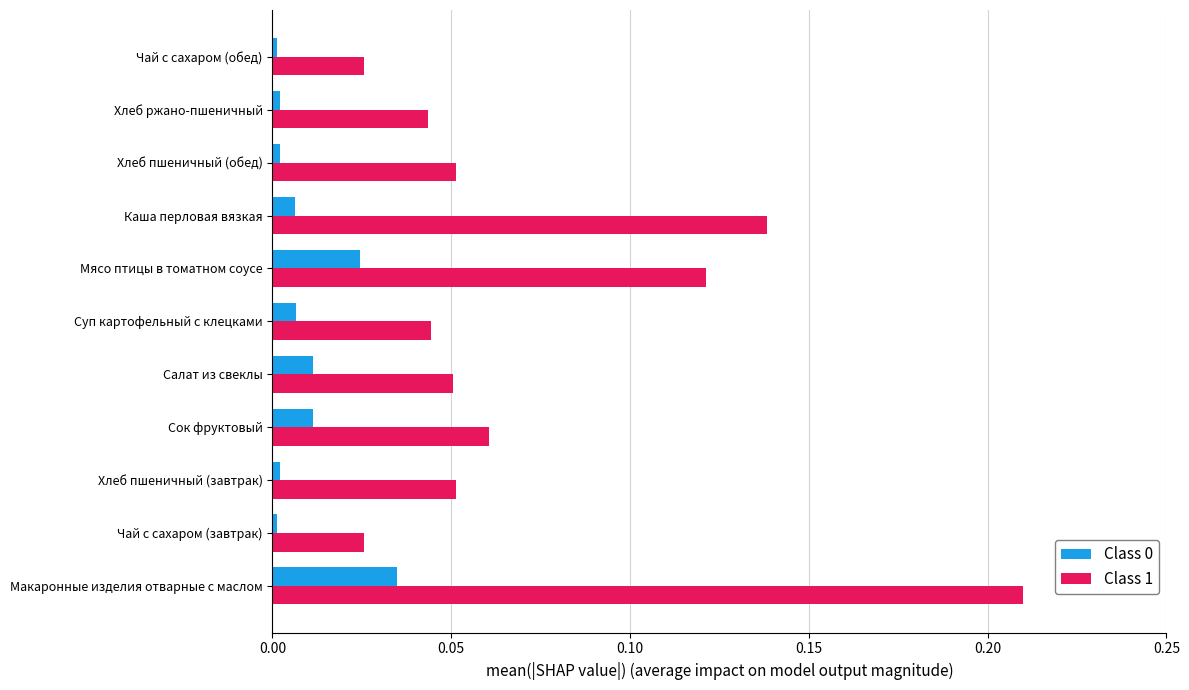

Is it true that Class 0 equals 0.0 at Салат из свеклы?

True